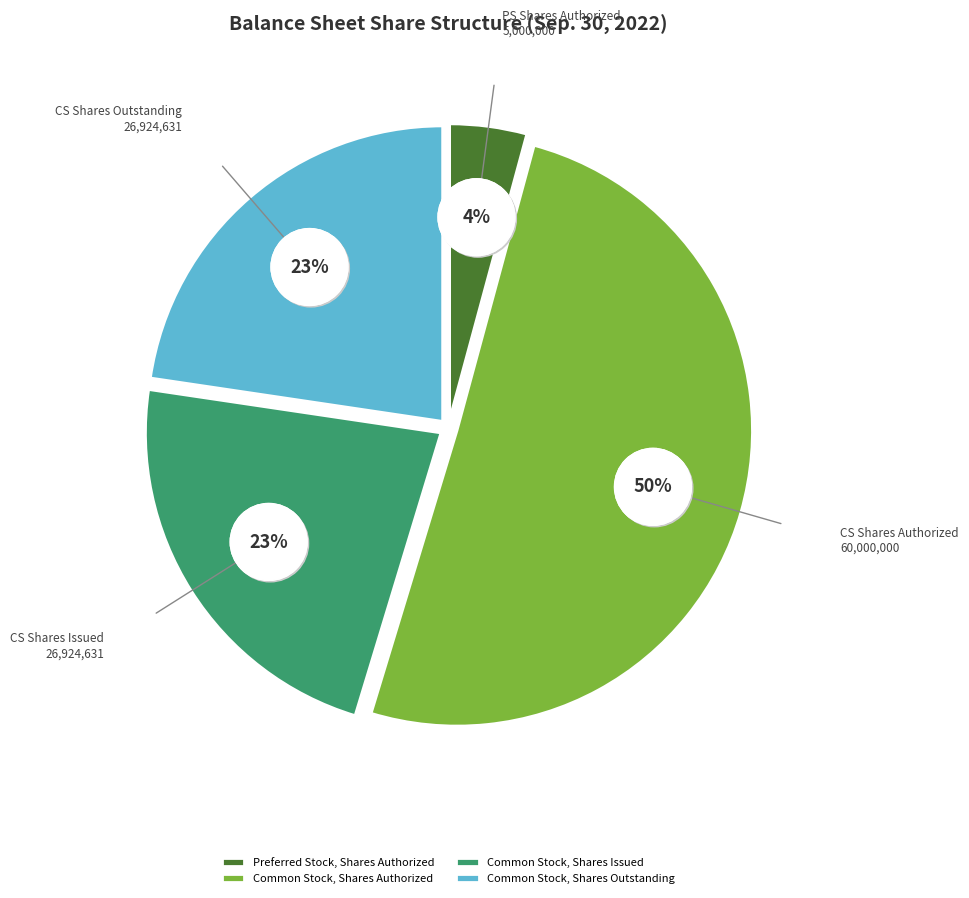

To the nearest percent, what percentage of the pie is Common Stock, Shares Outstanding?

23%